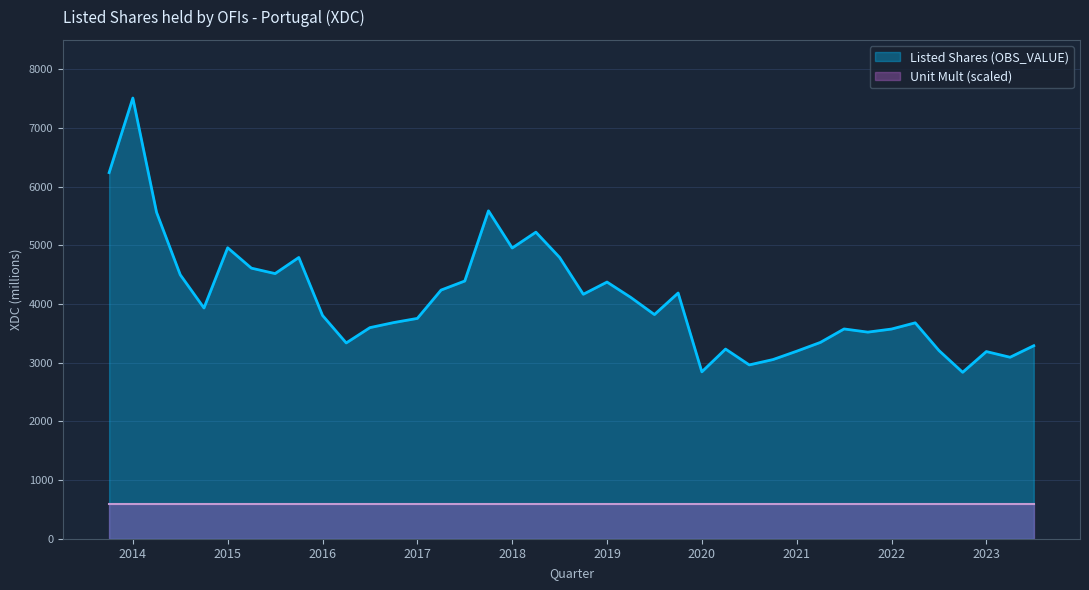

What is the sum of all values?

163225.4